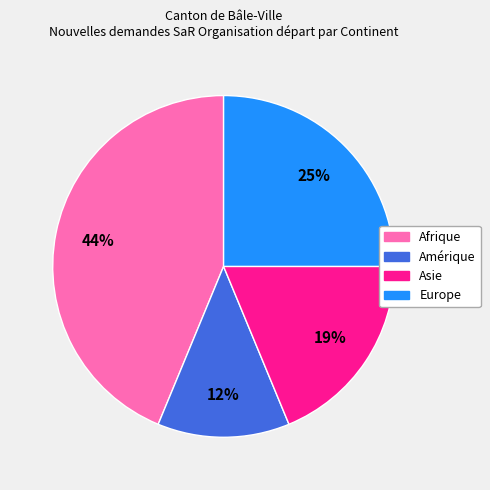

Do Amérique and Europe together represent more than half of the pie?

No